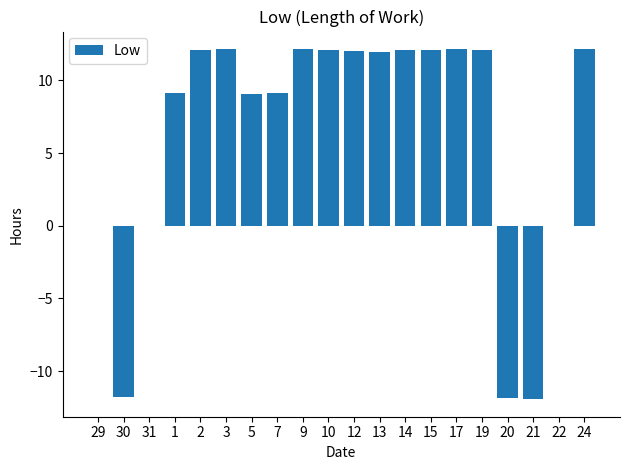

What is the sum of all values?

124.9